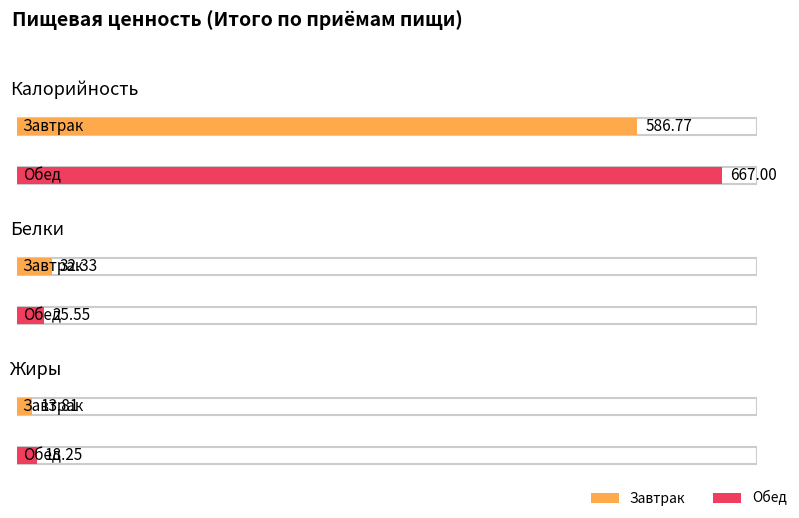

At how many categories does at least one series exceed 131?

2